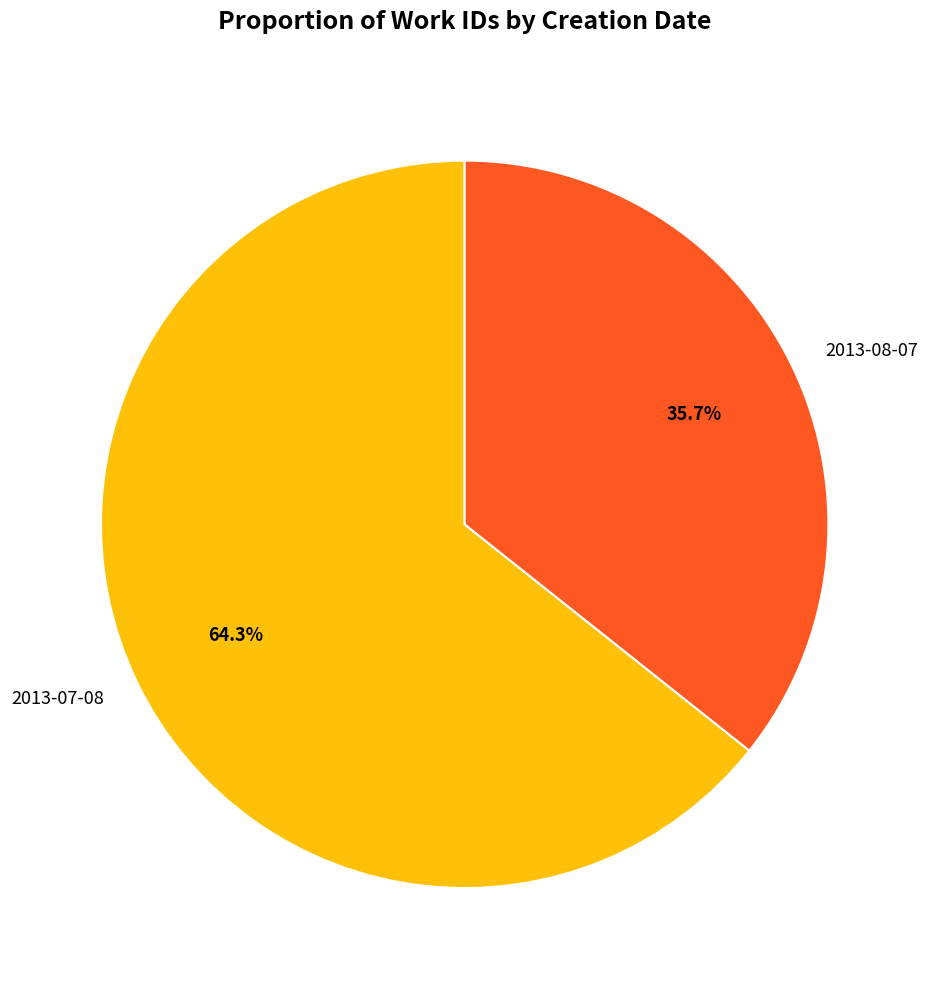

What percentage is the 2013-07-08 slice, to the nearest percent?

64%